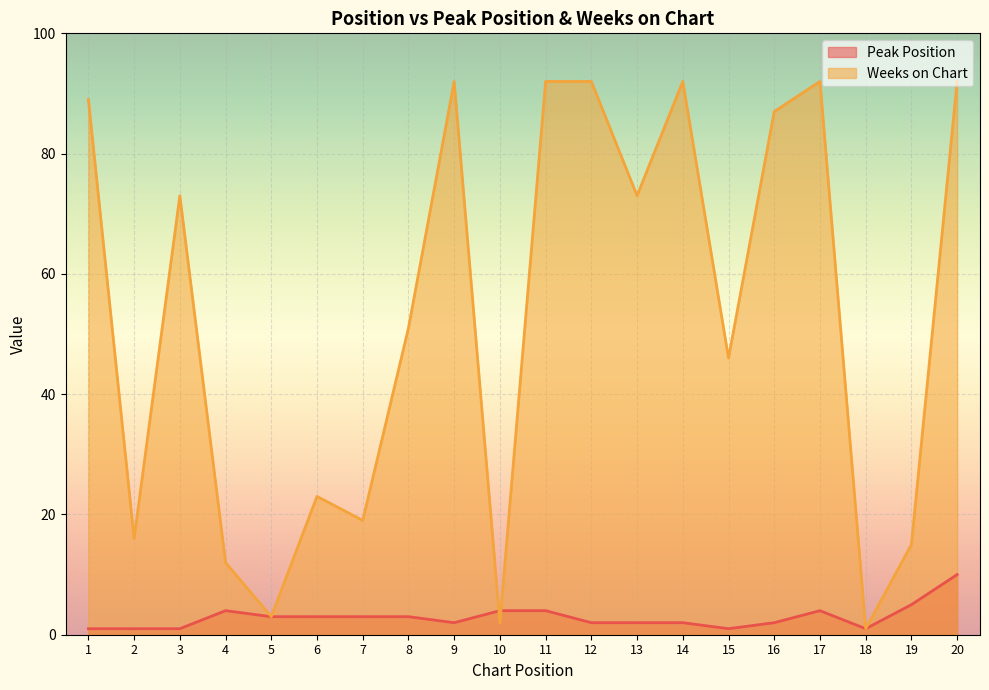

Between 3 and 15, which series saw the biggest shift?

Weeks on Chart